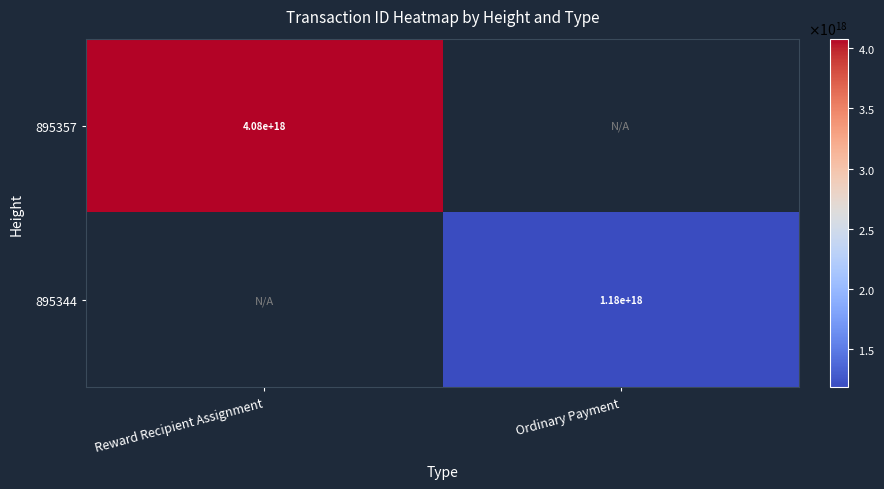

What is the maximum value shown in the chart?

4078568074234954240.0